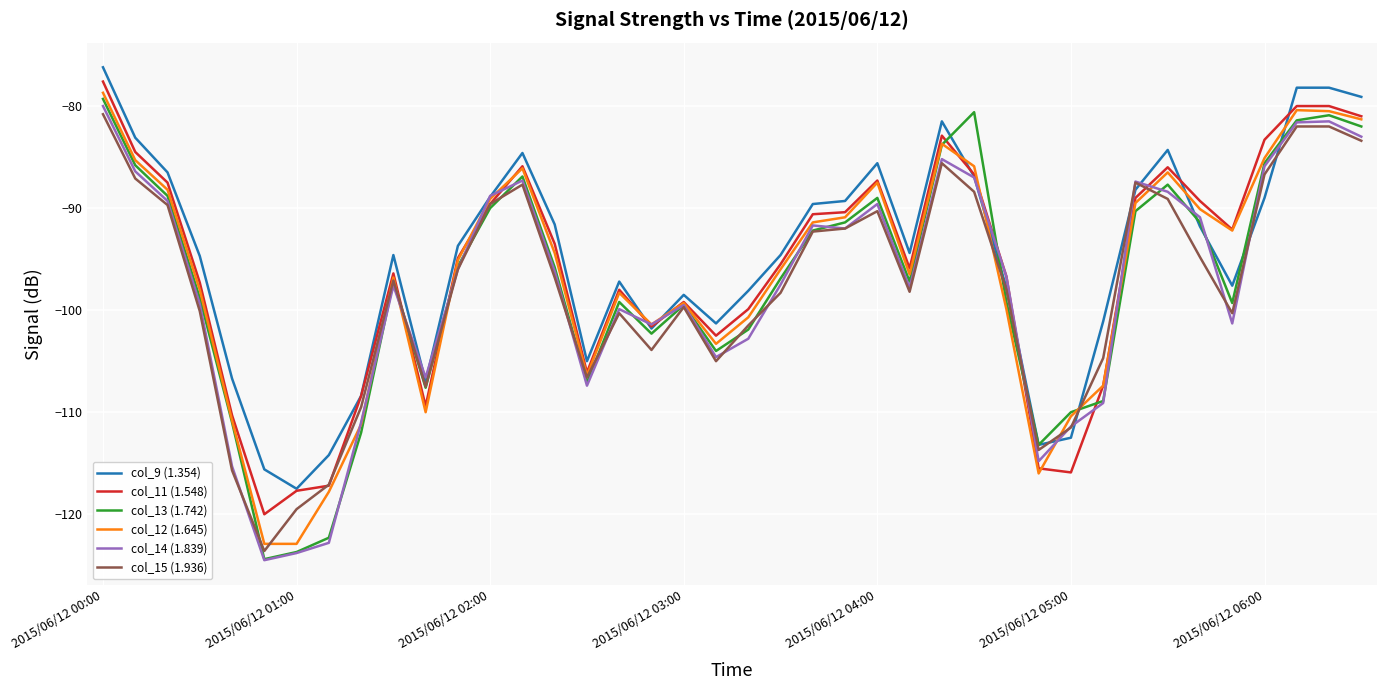

Which series has the largest range (max minus min)?

col_13 (1.742)